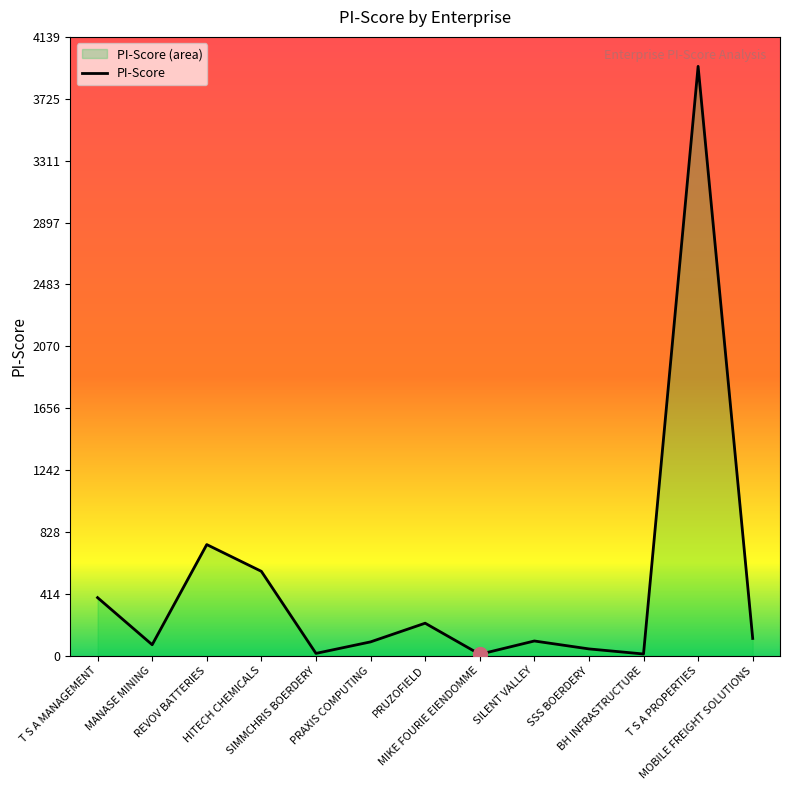

True or false: there are more than 2 points higher than both neighbors.

True